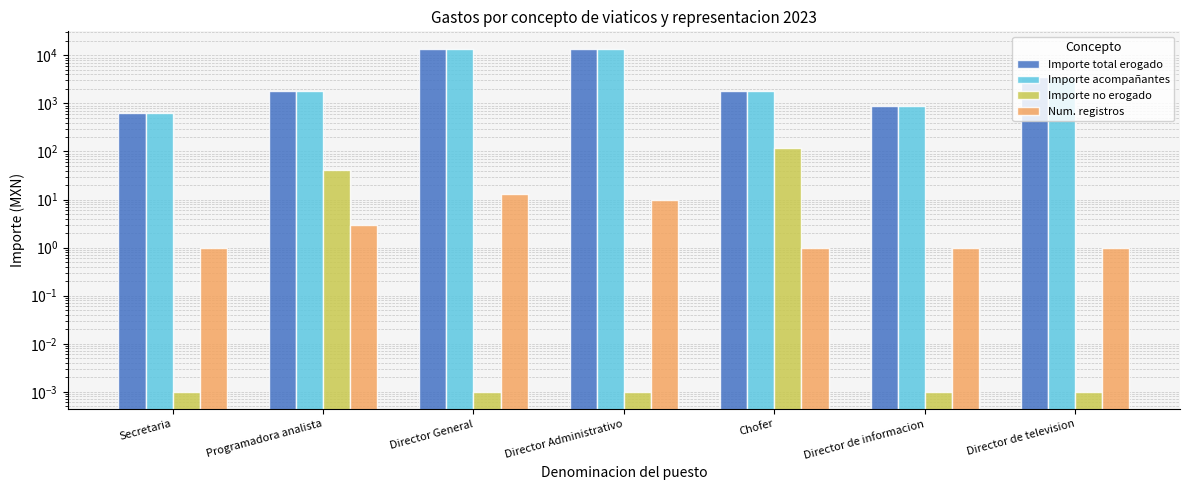

What are all the series names shown in the legend?

Importe total erogado, Importe acompañantes, Importe no erogado, Num. registros